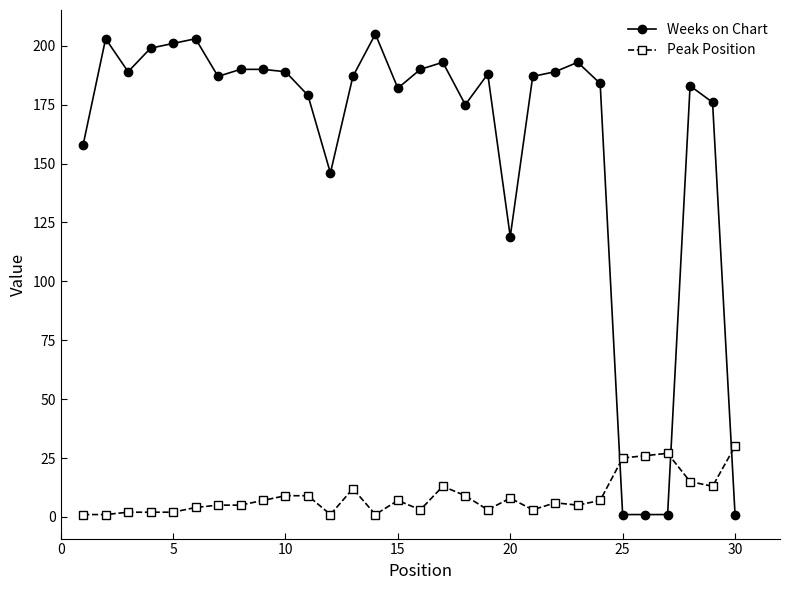

What is the maximum value shown in the chart?

205